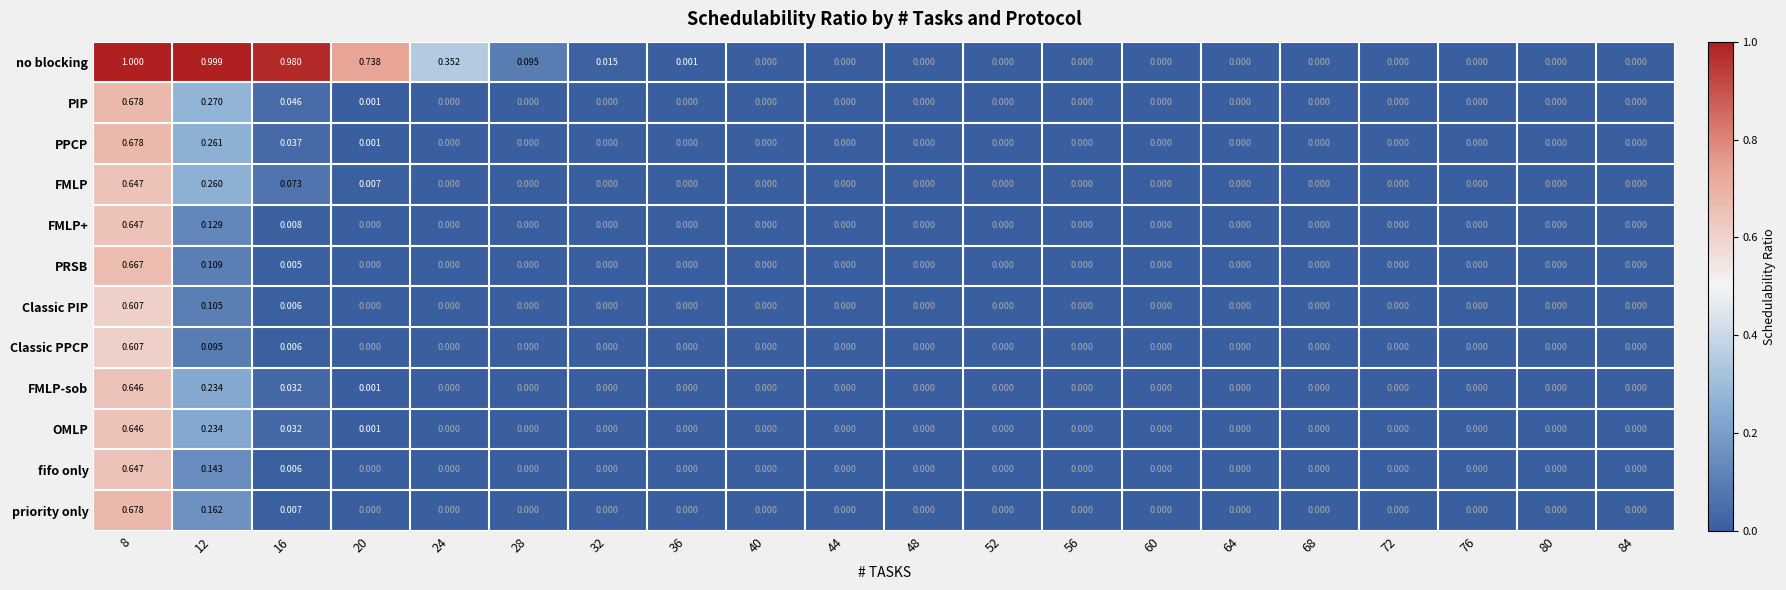

Between 28 and 52, which series saw the biggest shift?

no blocking